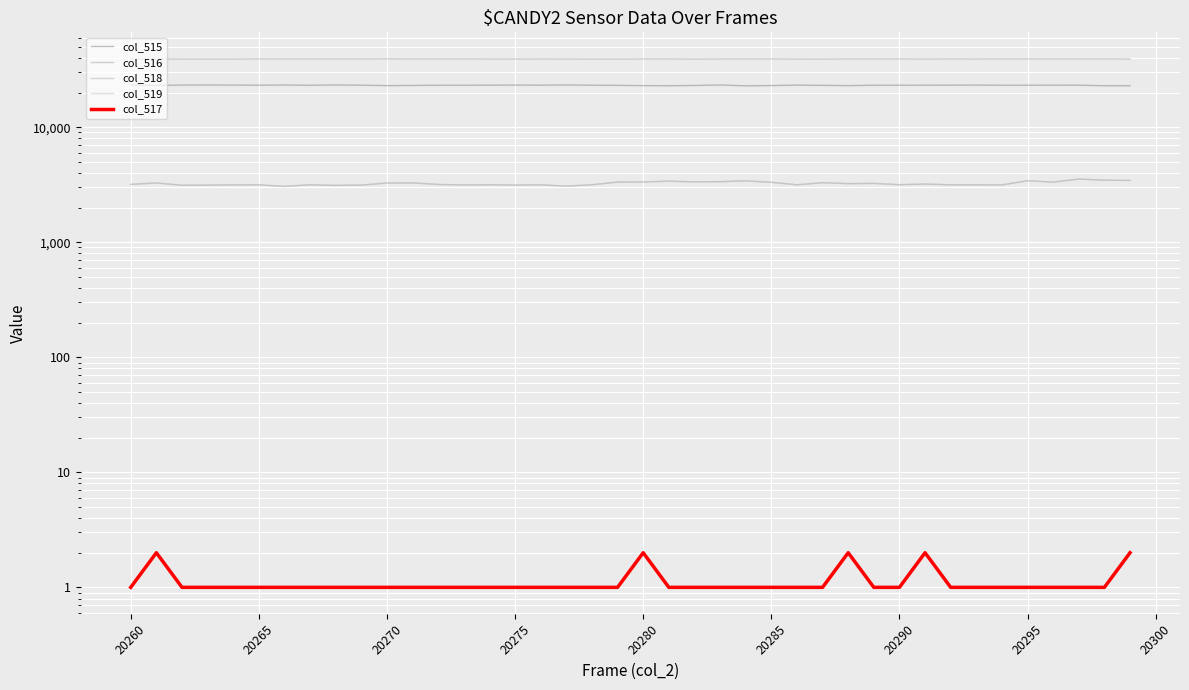

What is the total value across all series at 20290?

68694